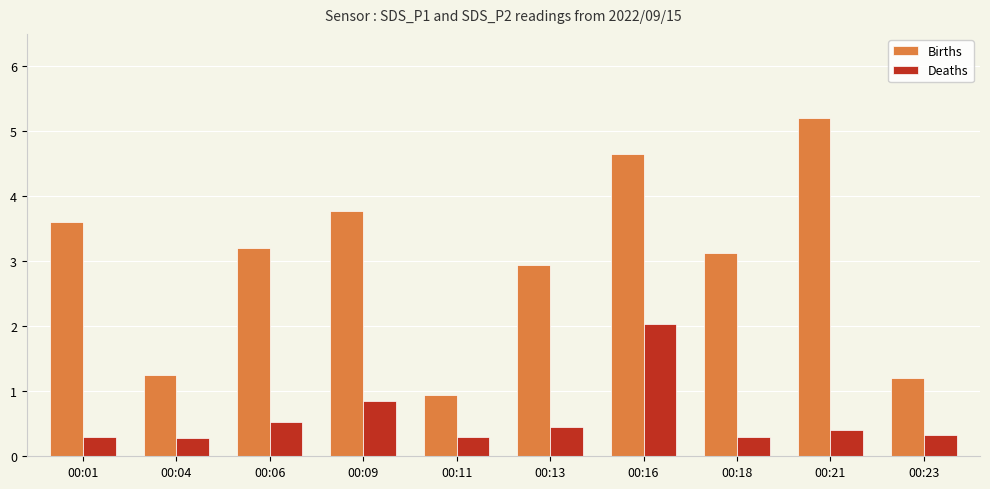

Is the value of Deaths at 00:01 greater than the value of Births at 00:04?

No